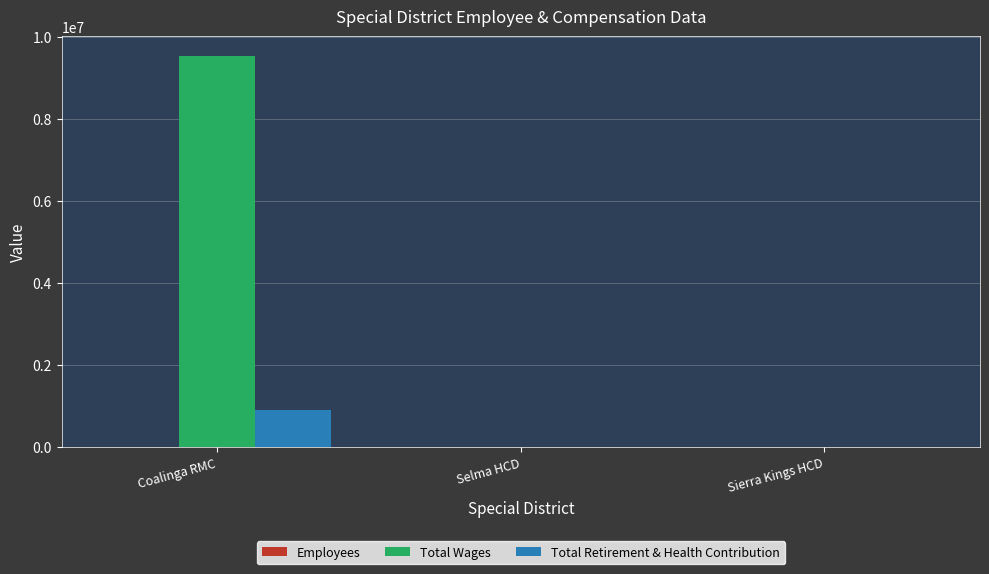

At which category is the sum across all series the highest?

Coalinga RMC